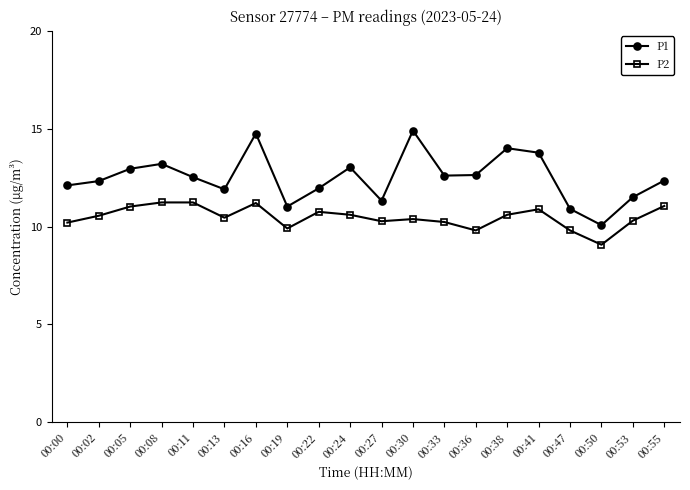

Does the chart display data point markers on the line(s)?

Yes